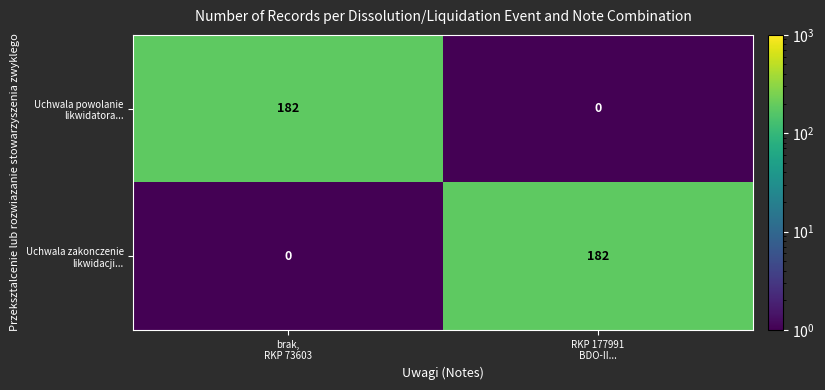

What is the maximum value shown in the chart?

182